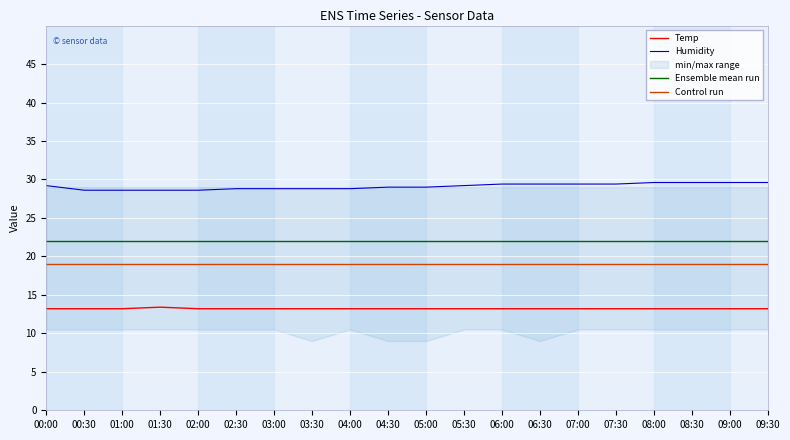

Which series has the largest total across all categories?

Humidity